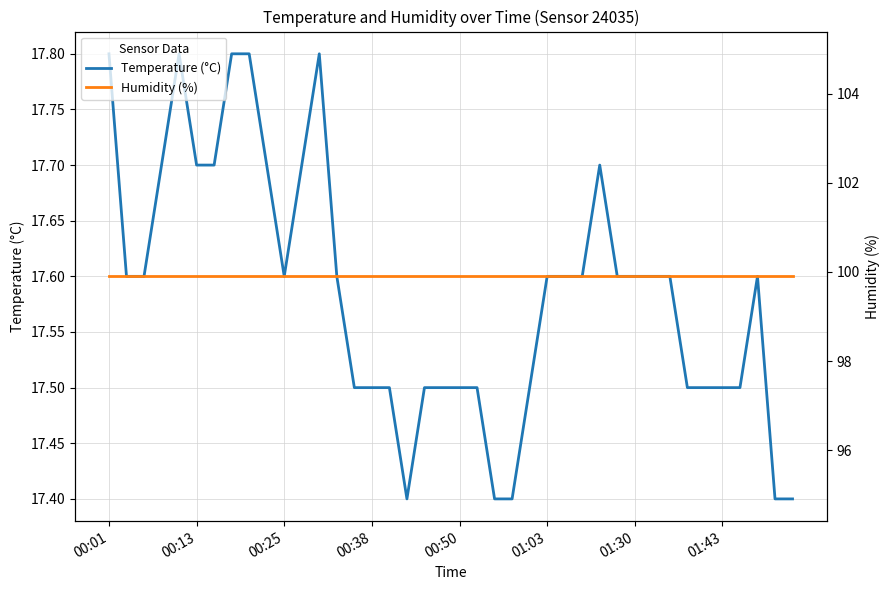

True or false: Humidity (%) and Temperature (°C) intersect in this chart.

False